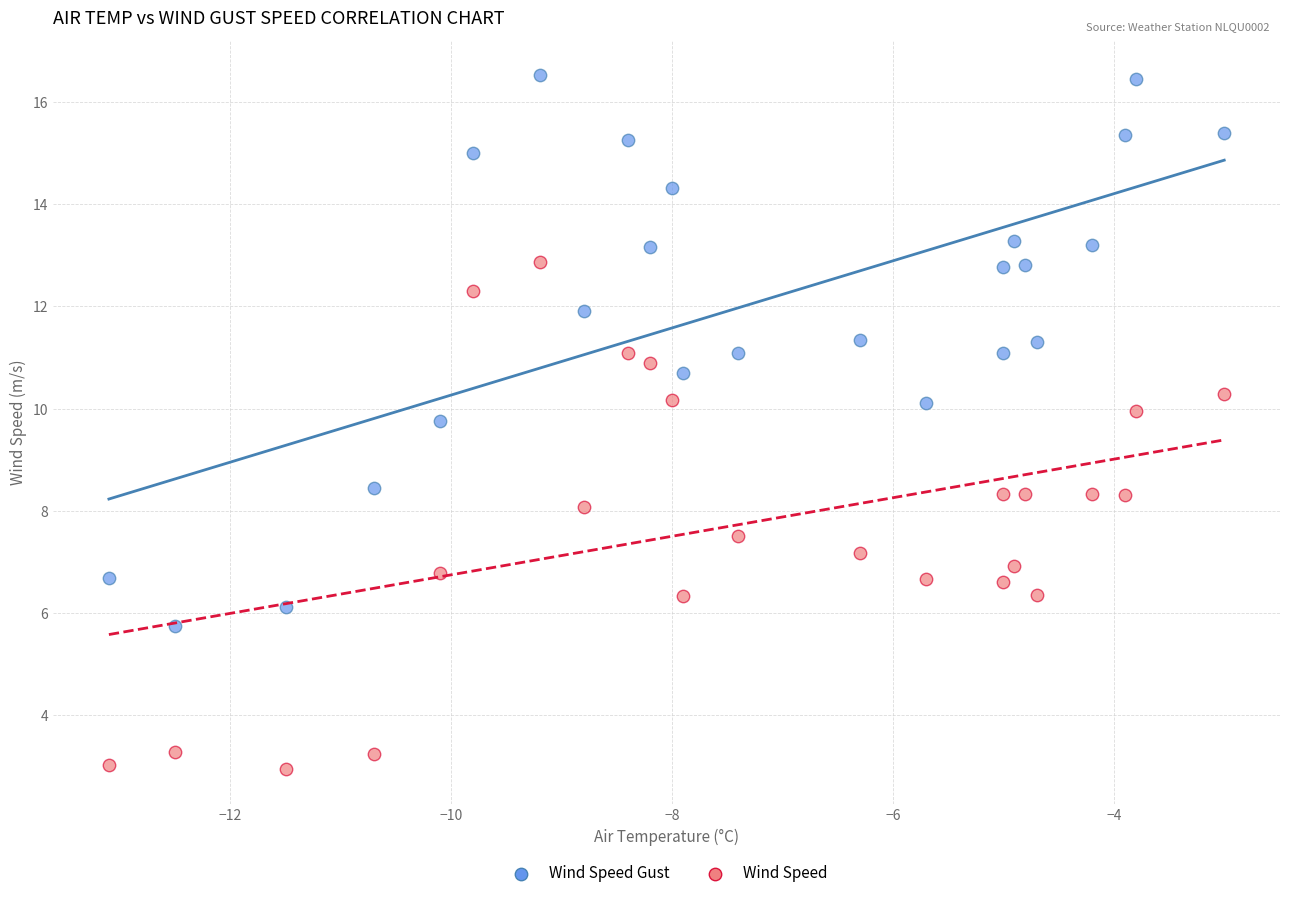

Which series has the widest spread of Y values?

Wind Speed Gust